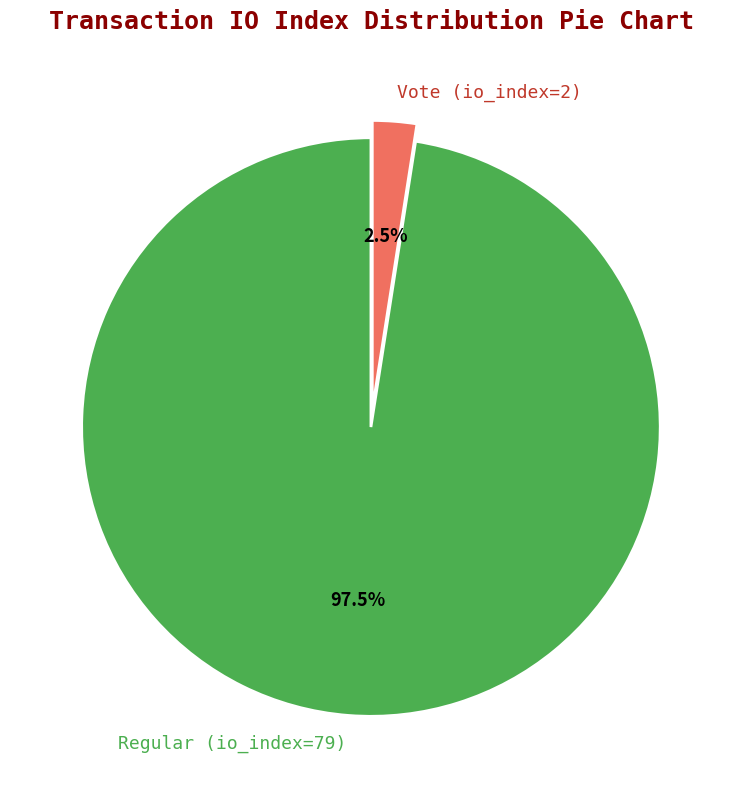

How many segments does this pie chart have?

2